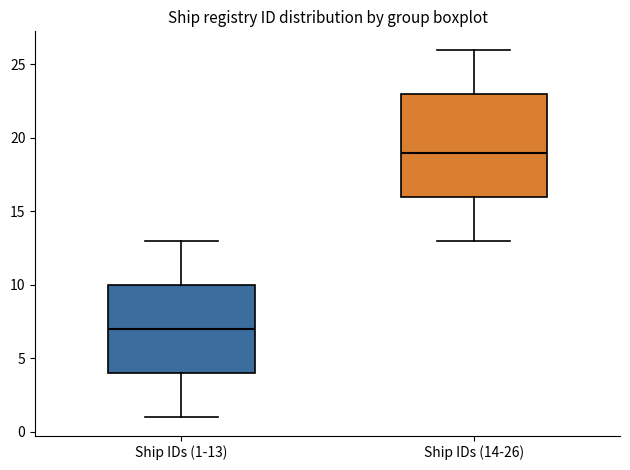

Reading left to right, read every box against the y-axis: the position of its median line, the range the box covers, and the ends of its whiskers. The values are not printed on the chart, so give them approximately, as read against the axis.

Ship IDs (1-13): median 7, box 4 to 10, whiskers 1 to 13
Ship IDs (14-26): median 19, box 16 to 23, whiskers 13 to 26